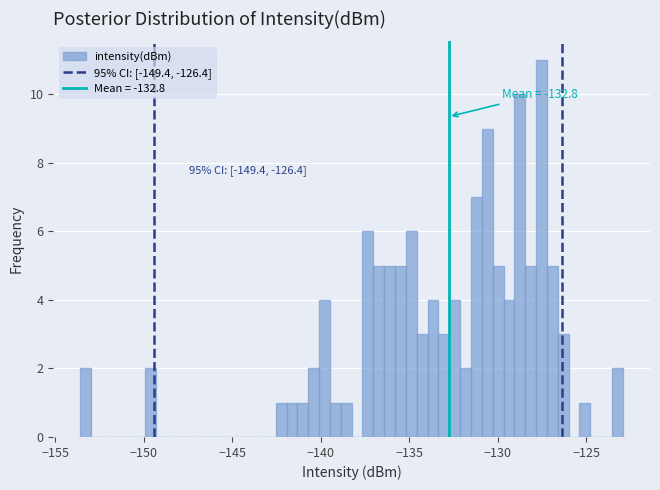

Read against the x-axis, roughly where is the centre of the tallest bar?

-127.5